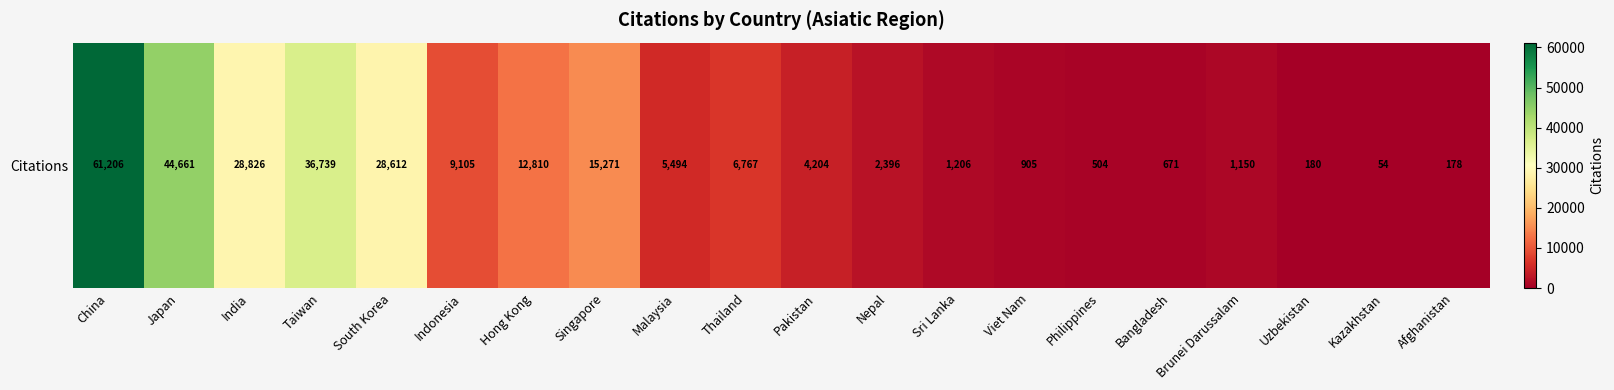

True or false: the data shows 4267 at Nepal.

False